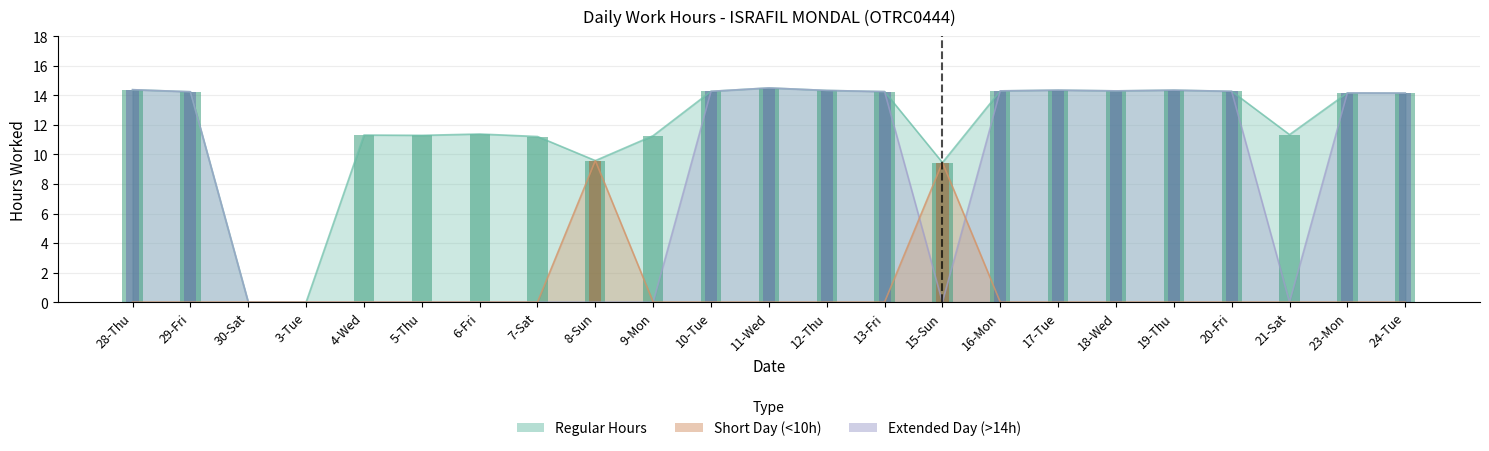

Reading right to left, transcribe all the data shown in this chart.

Regular Hours: 24-Tue=14.2	23-Mon=14.2	21-Sat=11.3	20-Fri=14.3	19-Thu=14.3	18-Wed=14.3	17-Tue=14.3	16-Mon=14.3	15-Sun=9.4	13-Fri=14.2	12-Thu=14.3	11-Wed=14.5	10-Tue=14.3	9-Mon=11.3	8-Sun=9.6	7-Sat=11.2	6-Fri=11.4	5-Thu=11.3	4-Wed=11.3	3-Tue=0.0	30-Sat=0.0	29-Fri=14.2	28-Thu=14.4
Short Day: 24-Tue=0.0	23-Mon=0.0	21-Sat=0.0	20-Fri=0.0	19-Thu=0.0	18-Wed=0.0	17-Tue=0.0	16-Mon=0.0	15-Sun=9.4	13-Fri=0.0	12-Thu=0.0	11-Wed=0.0	10-Tue=0.0	9-Mon=0.0	8-Sun=9.6	7-Sat=0.0	6-Fri=0.0	5-Thu=0.0	4-Wed=0.0	3-Tue=0.0	30-Sat=0.0	29-Fri=0.0	28-Thu=0.0
Extended Day: 24-Tue=14.2	23-Mon=14.2	21-Sat=0.0	20-Fri=14.3	19-Thu=14.3	18-Wed=14.3	17-Tue=14.3	16-Mon=14.3	15-Sun=0.0	13-Fri=14.2	12-Thu=14.3	11-Wed=14.5	10-Tue=14.3	9-Mon=0.0	8-Sun=0.0	7-Sat=0.0	6-Fri=0.0	5-Thu=0.0	4-Wed=0.0	3-Tue=0.0	30-Sat=0.0	29-Fri=14.2	28-Thu=14.4